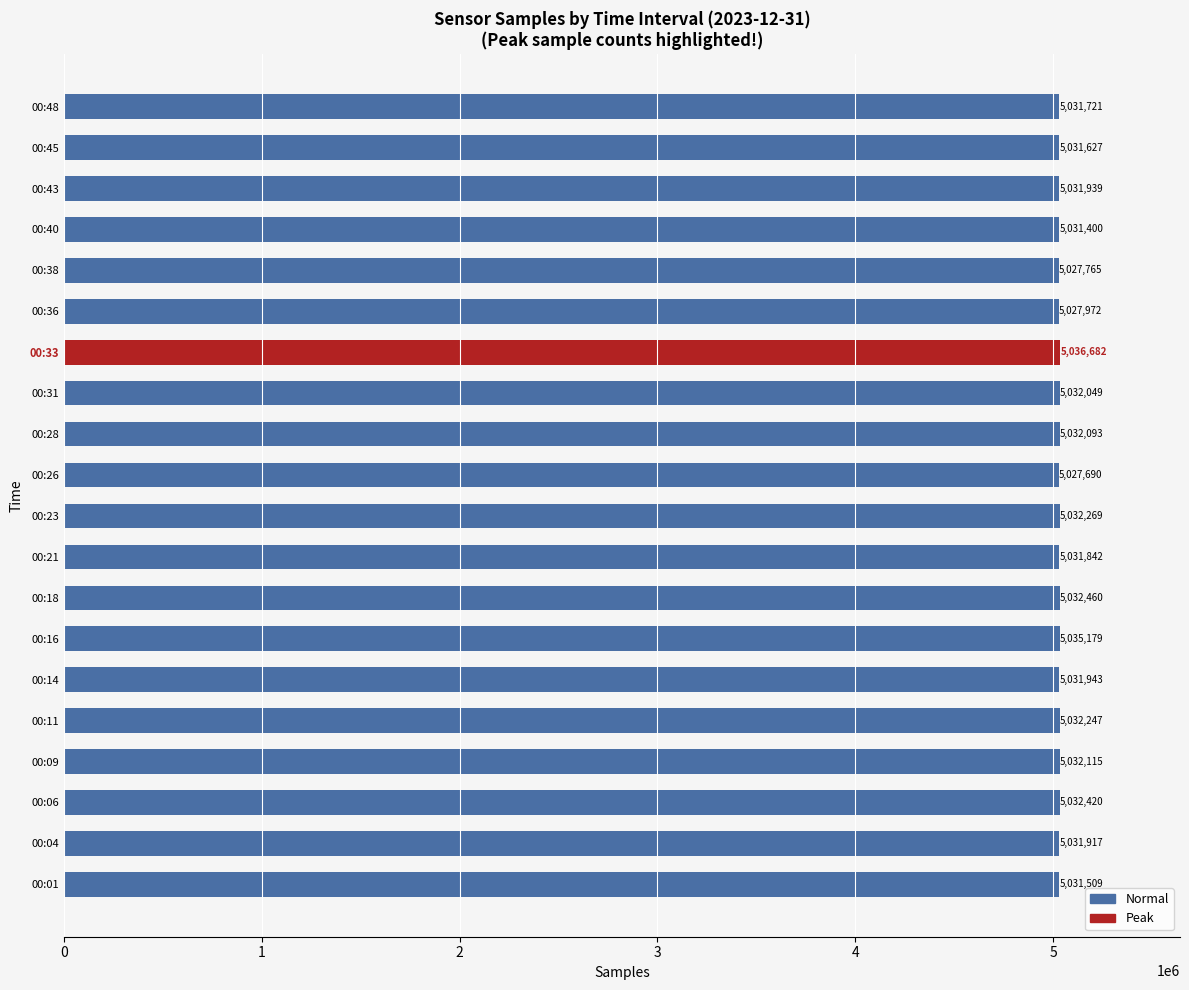

Reading bottom to top, what are all the values shown in this chart?

00:01=5031509	00:04=5031917	00:06=5032420	00:09=5032115	00:11=5032247	00:14=5031943	00:16=5035179	00:18=5032460	00:21=5031842	00:23=5032269	00:26=5027690	00:28=5032093	00:31=5032049	00:33=5036682	00:36=5027972	00:38=5027765	00:40=5031400	00:43=5031939	00:45=5031627	00:48=5031721